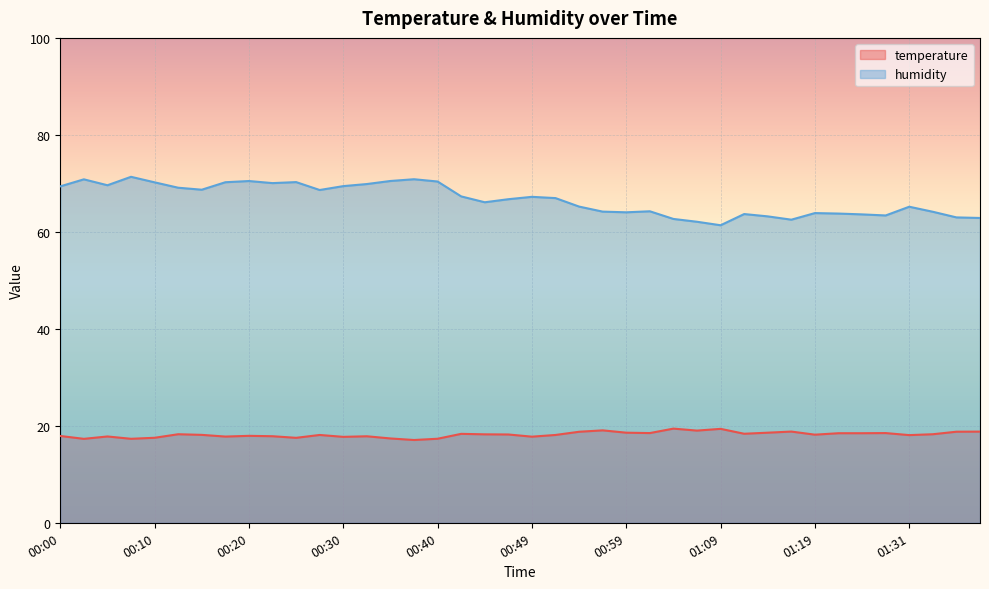

How many interior local peaks does the humidity series have?

10